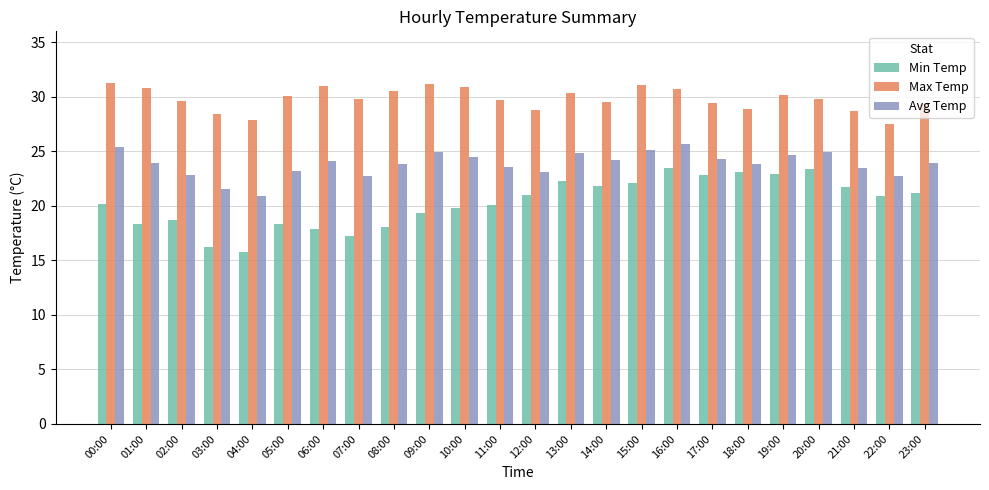

Which series has the largest range (max minus min)?

Min Temp